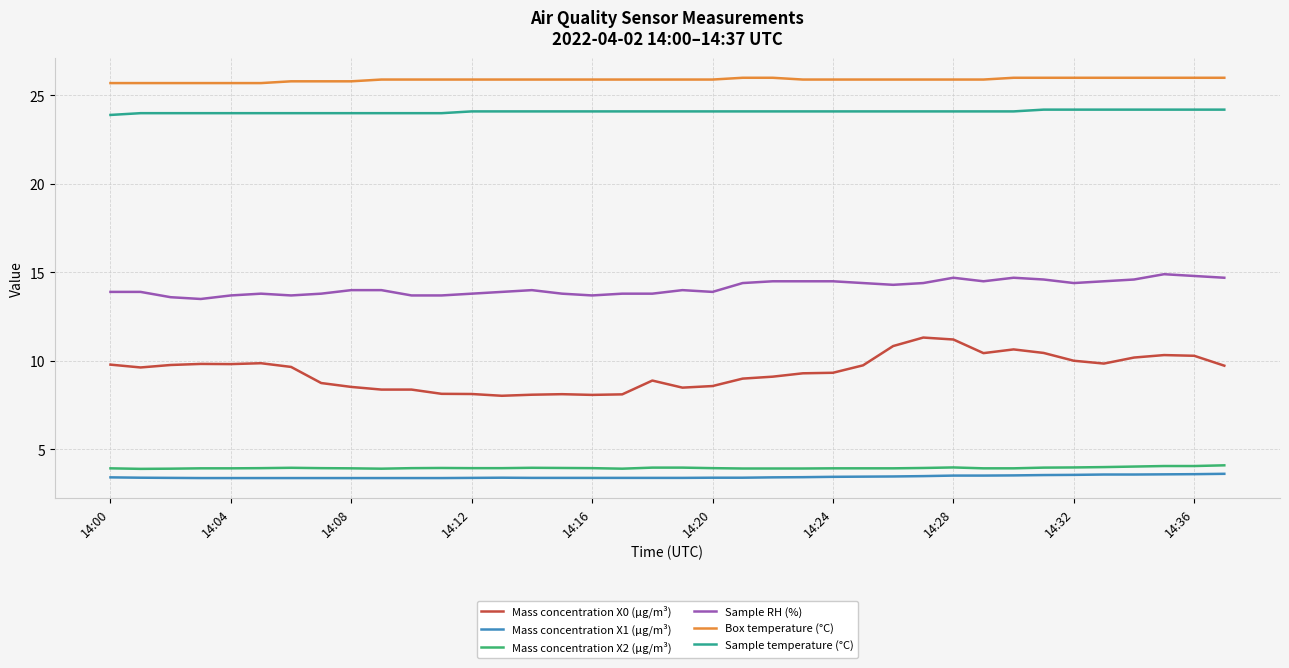

What is the maximum value shown in the chart?

26.0